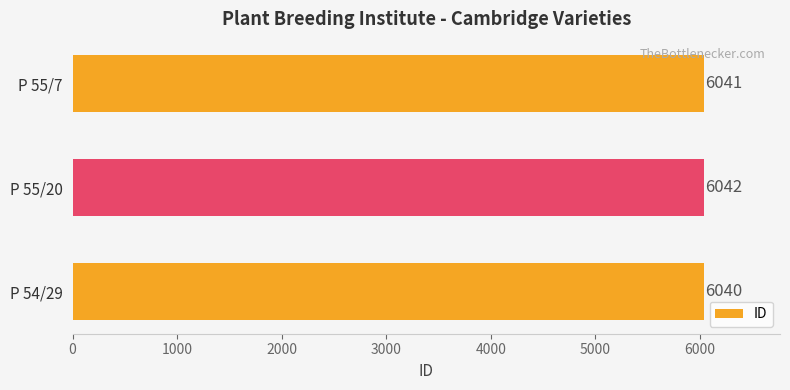

Rank the categories by value from highest to lowest.

P 55/20, P 55/7, P 54/29